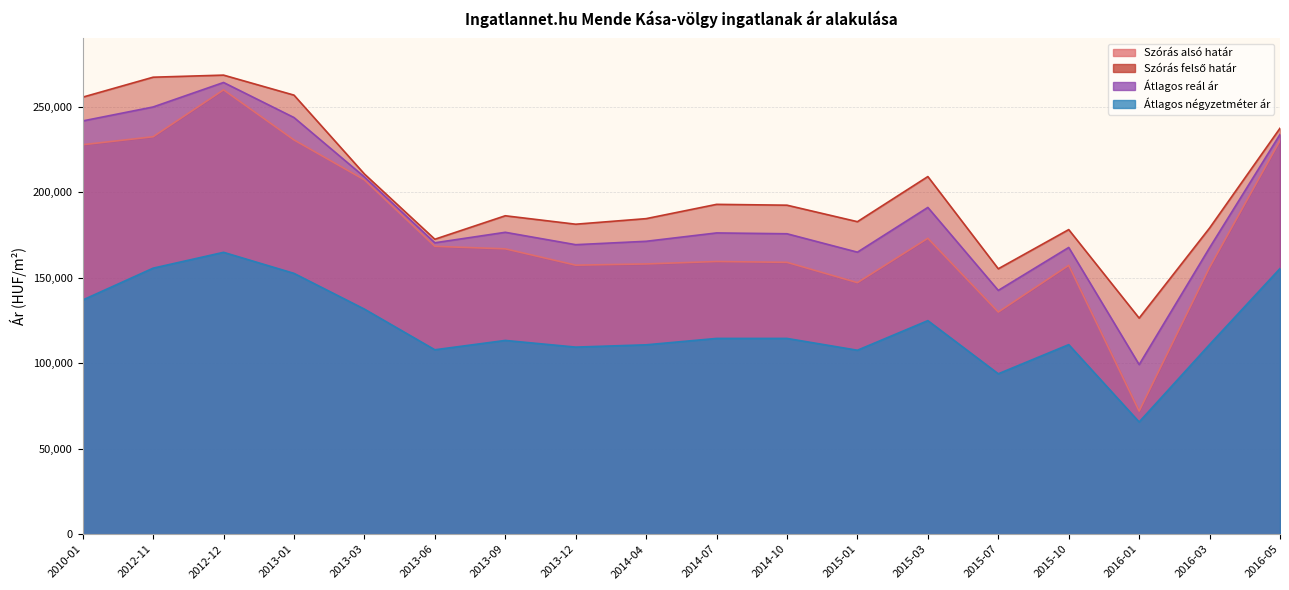

Which series has the largest total across all categories?

Szórás felső határ